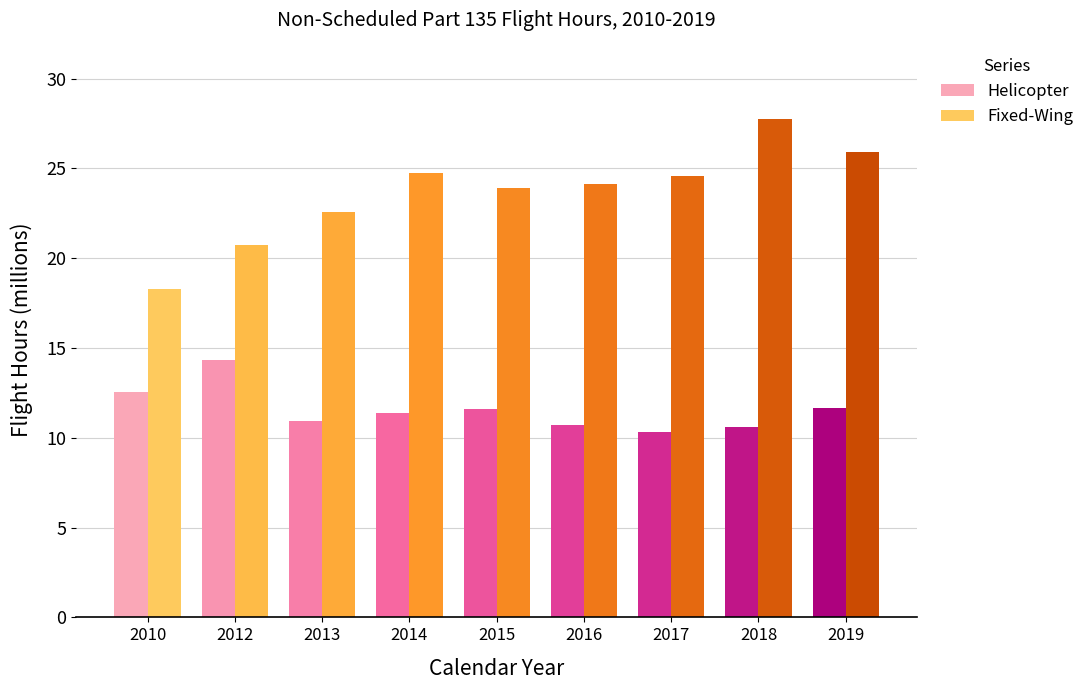

The value of Fixed-Wing at 2014 is 35.8. True or false?

False